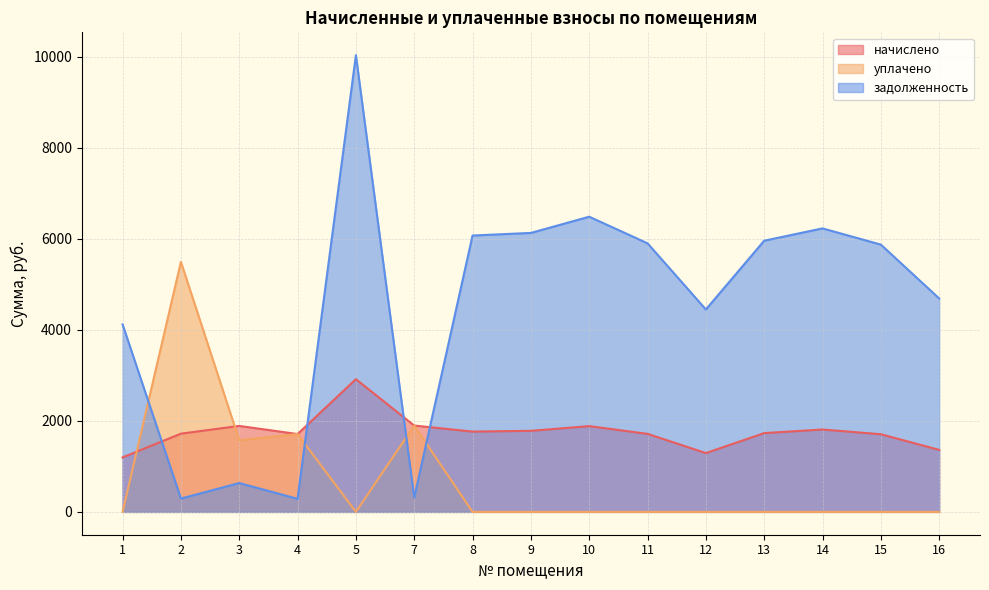

How many interior local valleys does the задолженность series have?

4